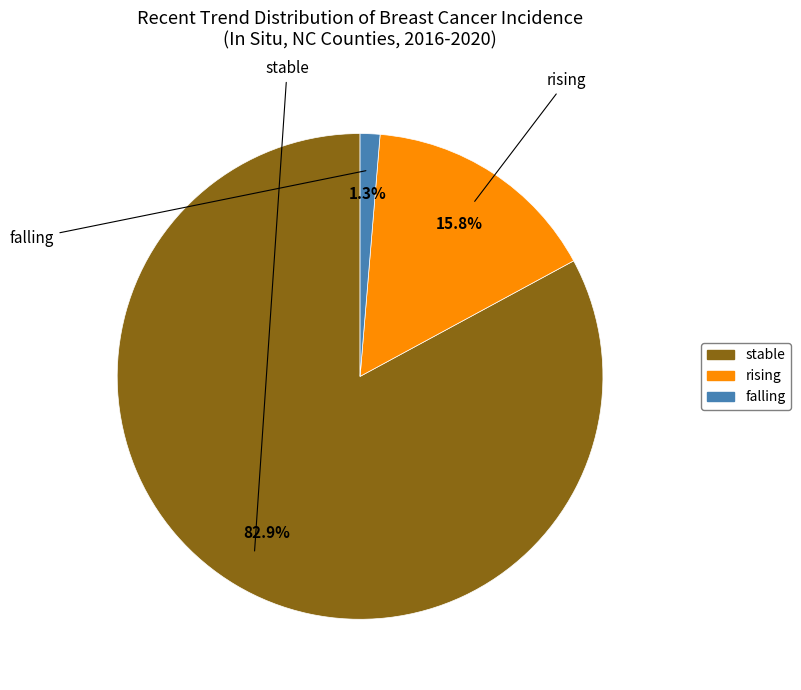

The stable slice represents 70% of the pie. True or false?

False